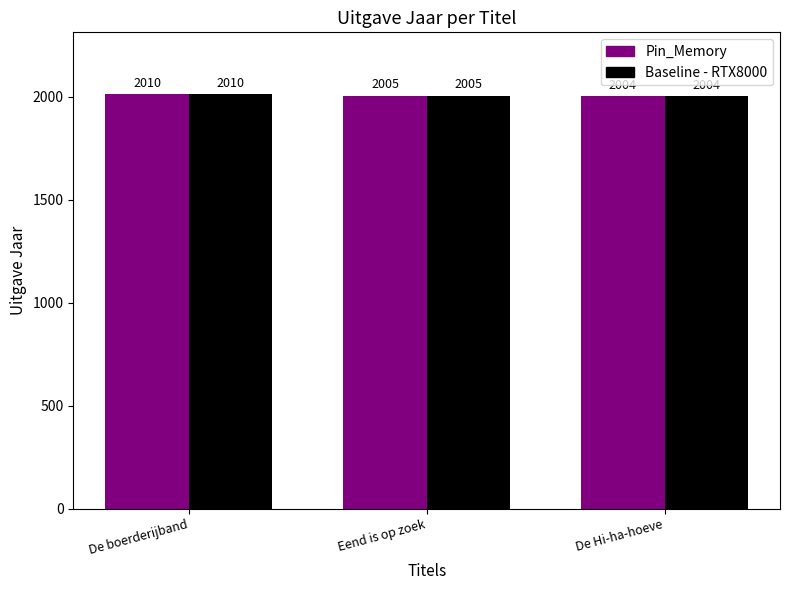

At which category is the sum across all series the highest?

De boerderijband